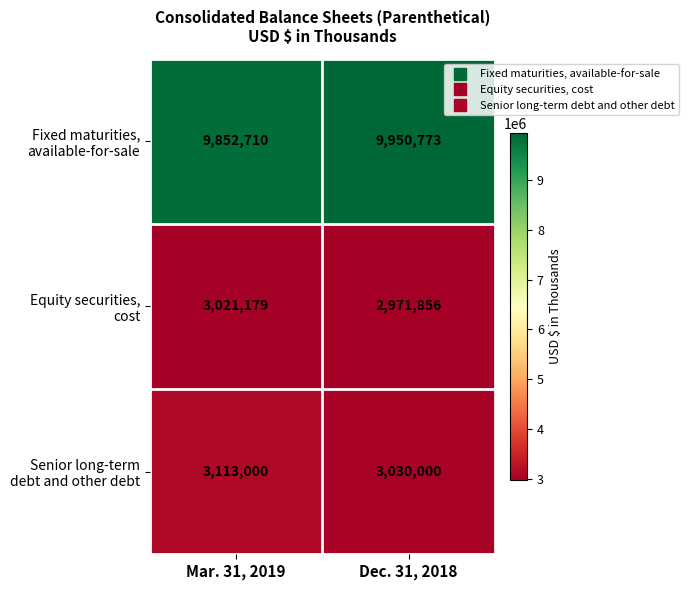

How many categories are shown in the chart?

2